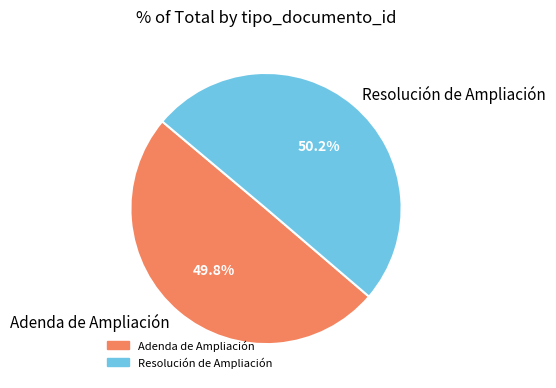

Is there a majority slice in this chart?

Yes